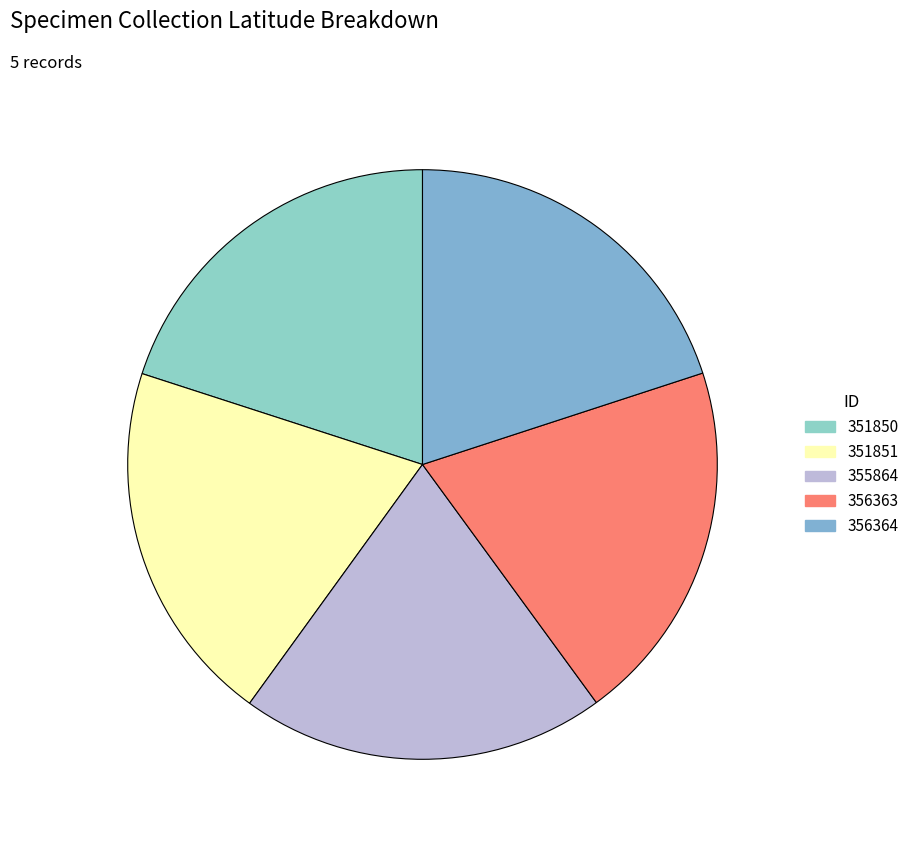

How many slices are in this pie chart?

5